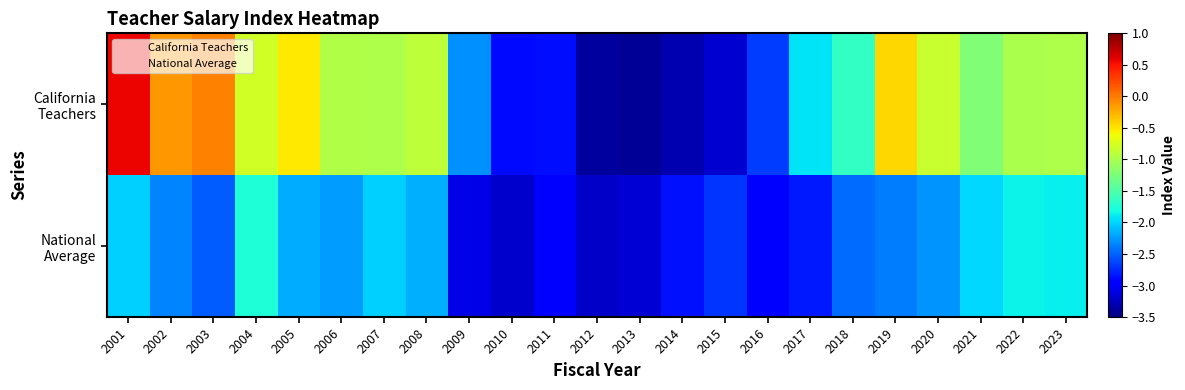

Count the number of data series in this chart.

2